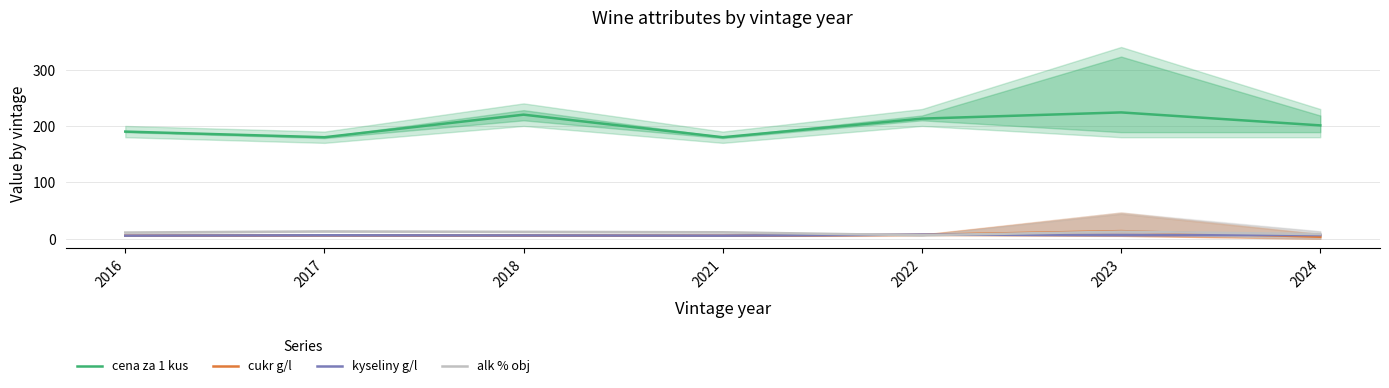

Where do alk % obj and cukr g/l first cross each other?

2021 and 2022